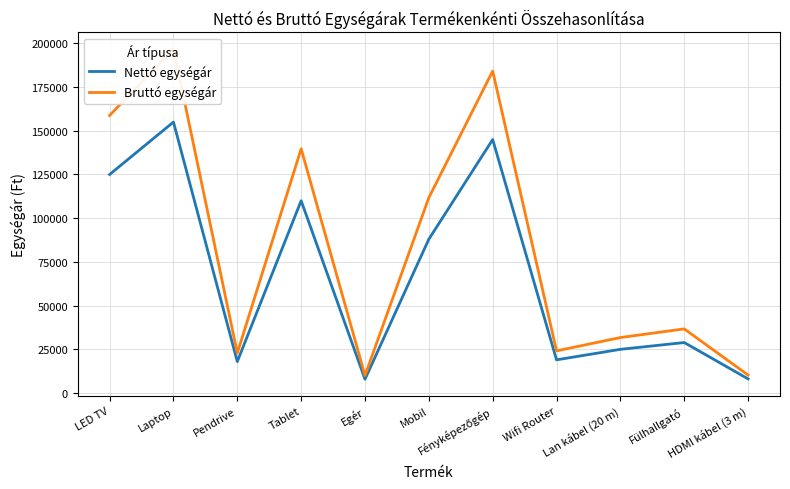

Between Egér and HDMI kábel (3 m), which series saw the biggest shift?

Bruttó egységár